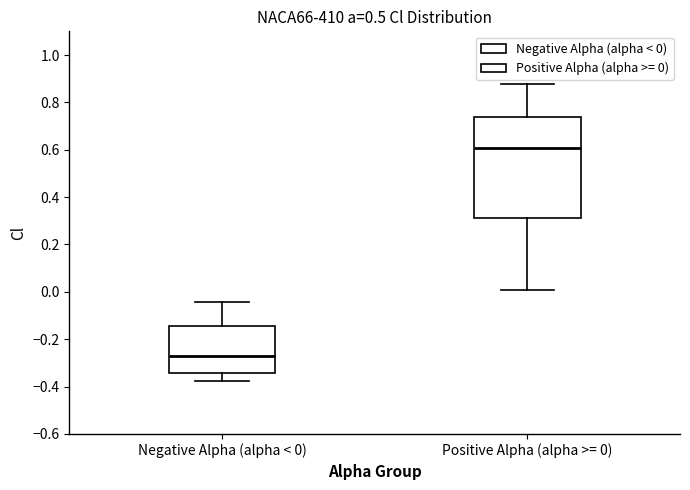

Which box is the tallest, from its lower edge to its upper edge?

Positive Alpha (alpha >= 0)